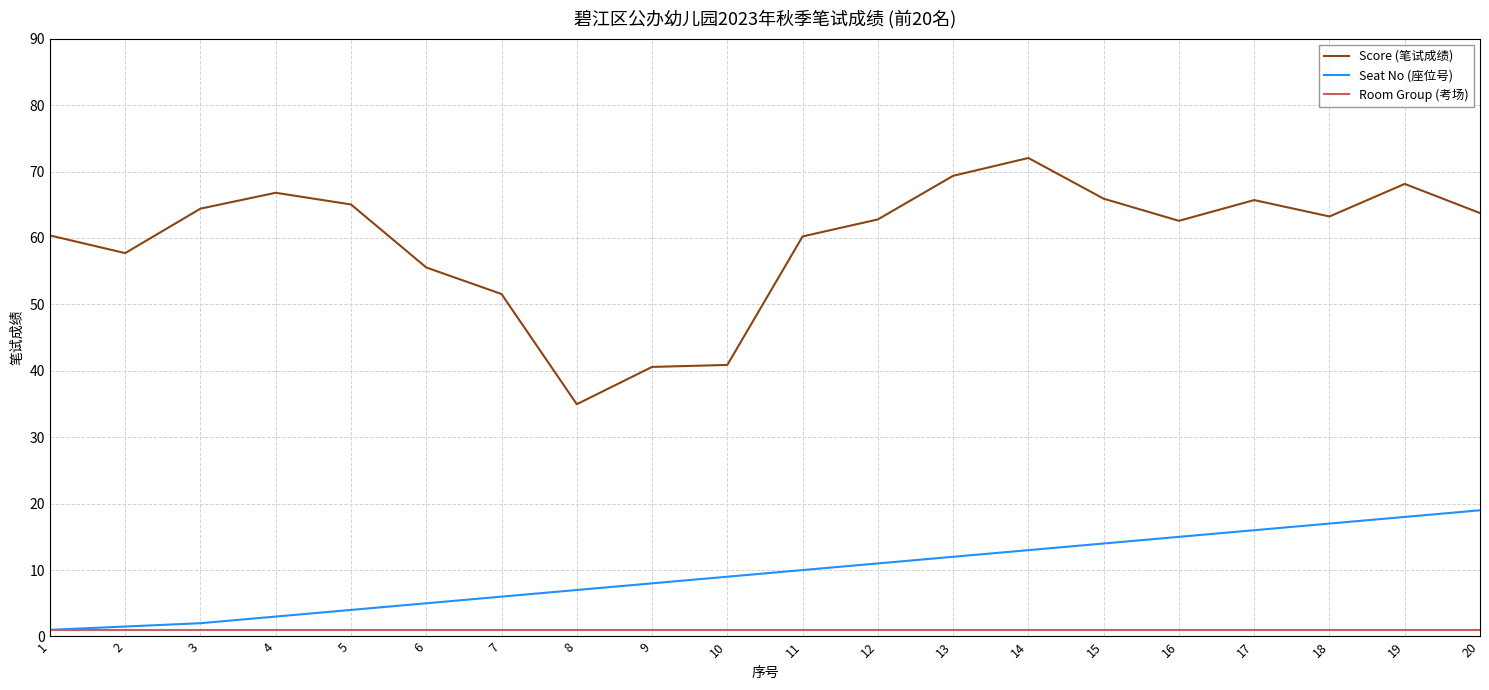

What is the greatest value displayed?

72.0